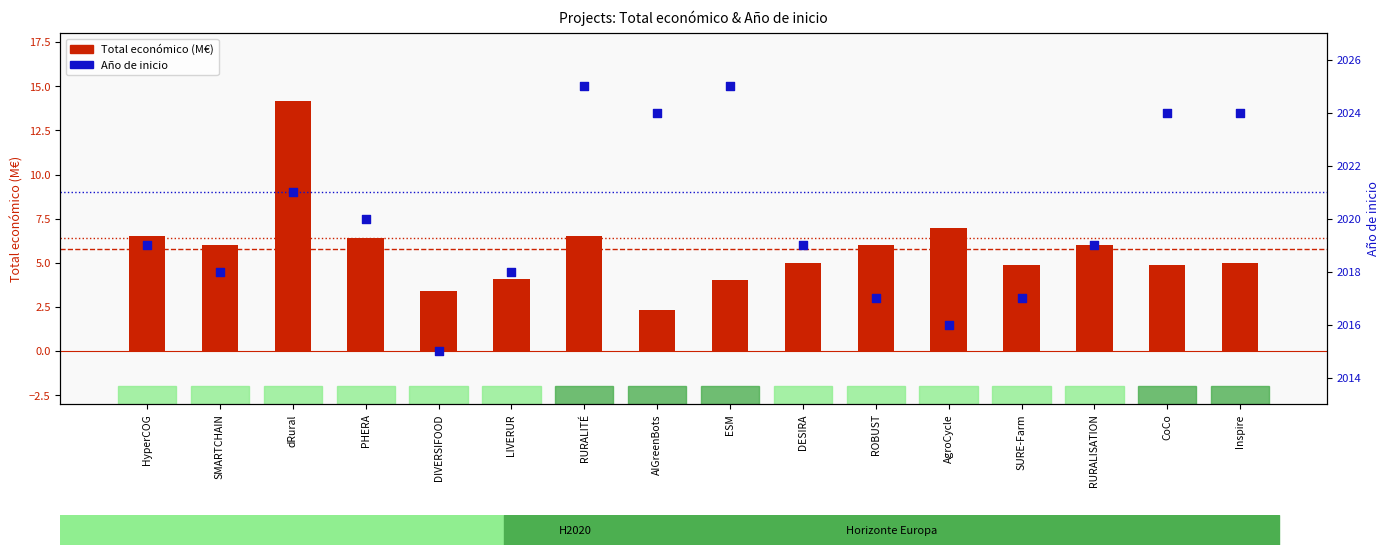

What is the total value across all series at DESIRA?

2024.0